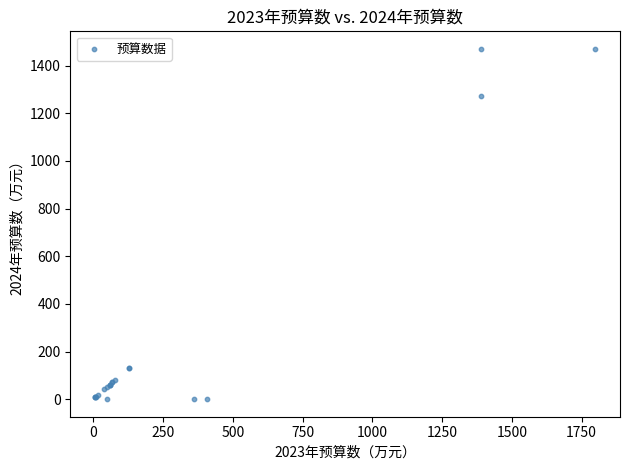

What Y value in the scatter plot is closest to 735?

1272.3